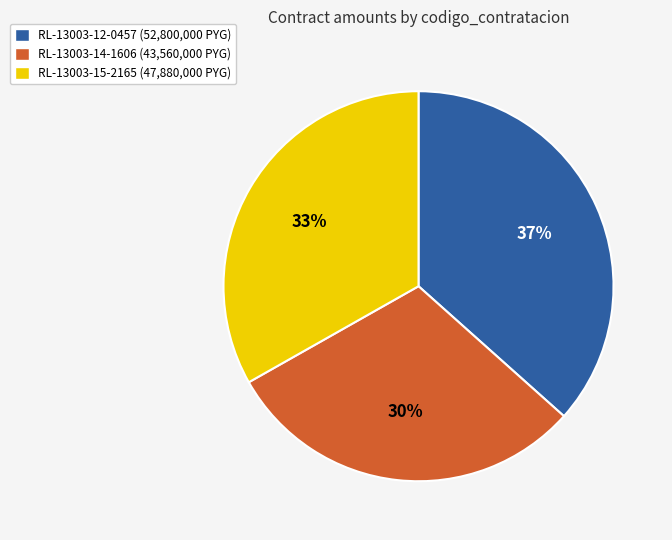

To the nearest percent, what is the average slice percentage?

33%